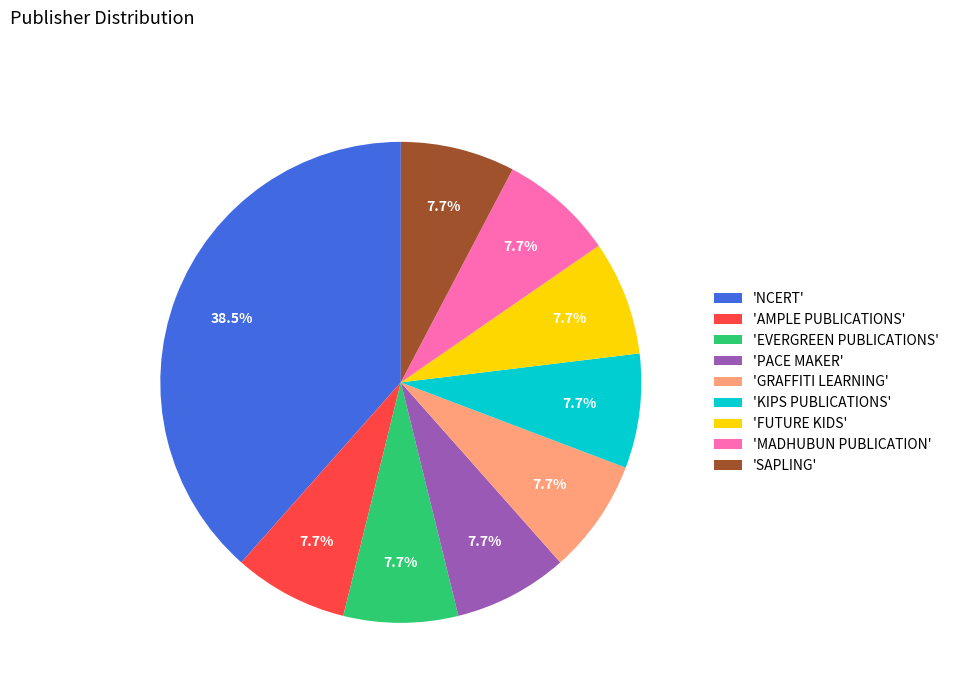

Between 'AMPLE PUBLICATIONS' and 'NCERT', which is larger?

'NCERT'